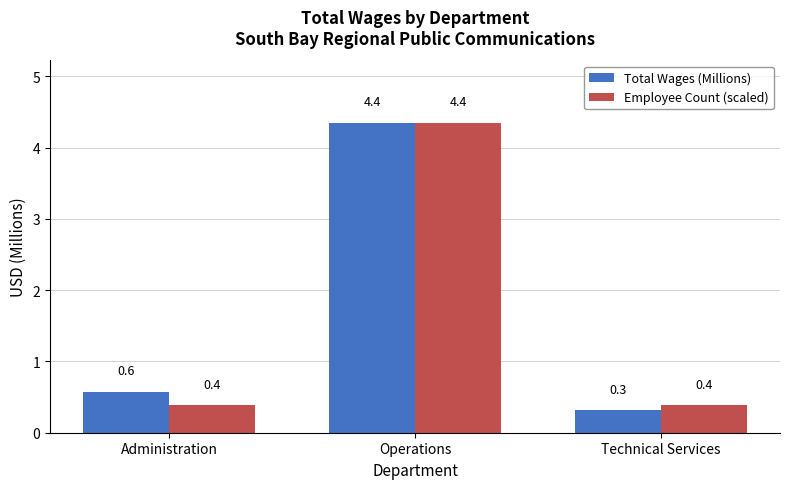

At how many categories does at least one series exceed 2?

1